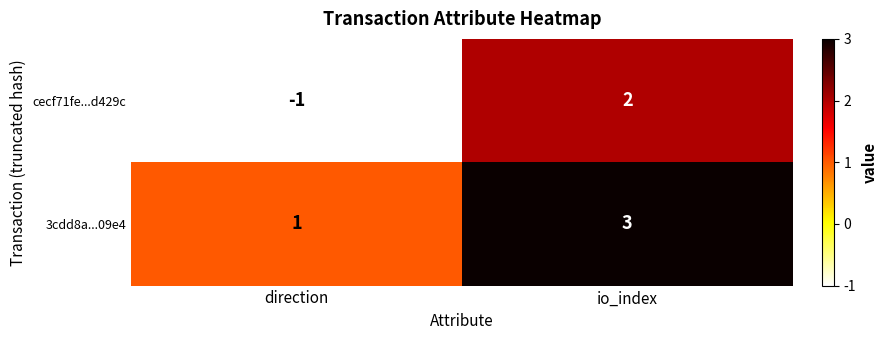

List the series in order of their peak value, lowest first.

cecf71fe...d429c, 3cdd8a...09e4